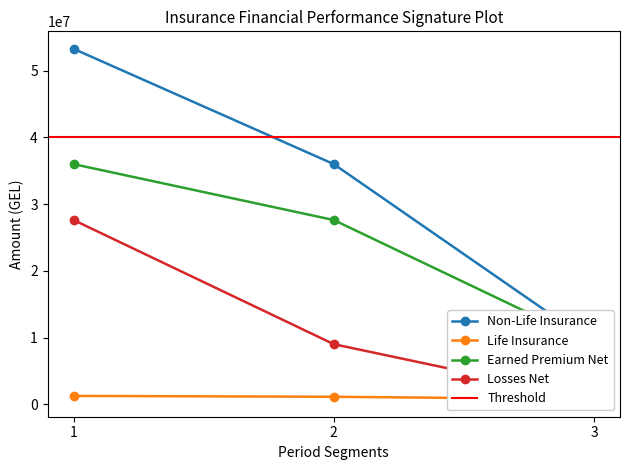

Which category has the highest value in the Life Insurance series?

1